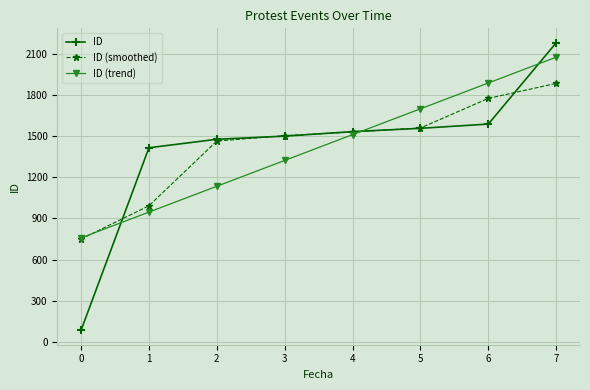

How many categories are shown in the chart?

8